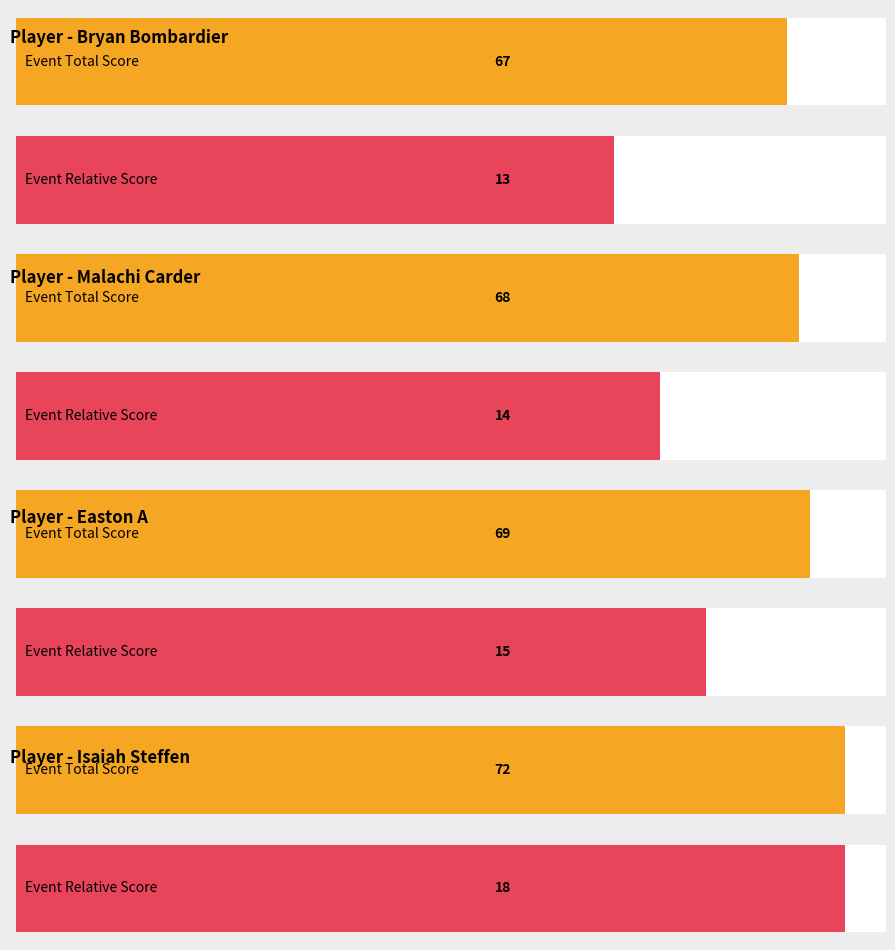

What is the value of the round_total_score bar at the 4th from the left?

72